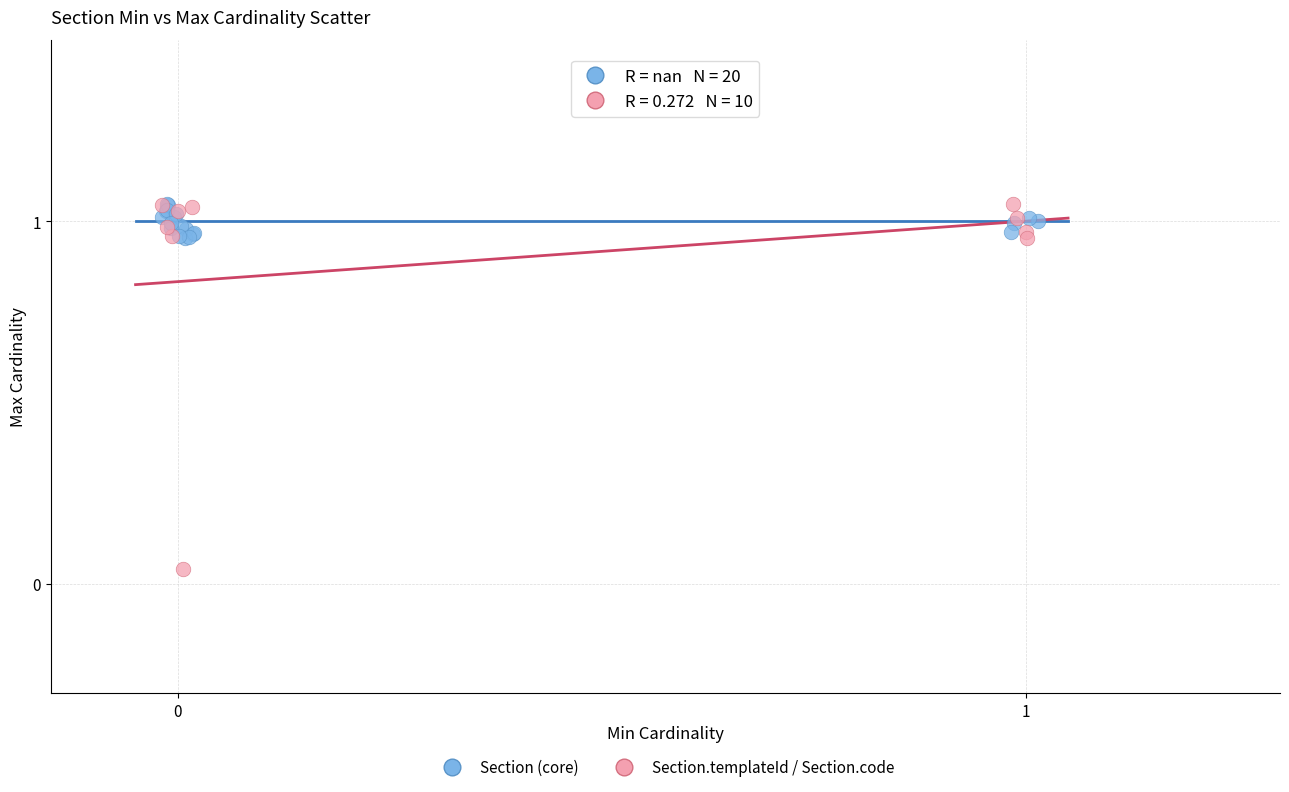

Which series reaches the minimum Y coordinate?

Section.templateId / Section.code